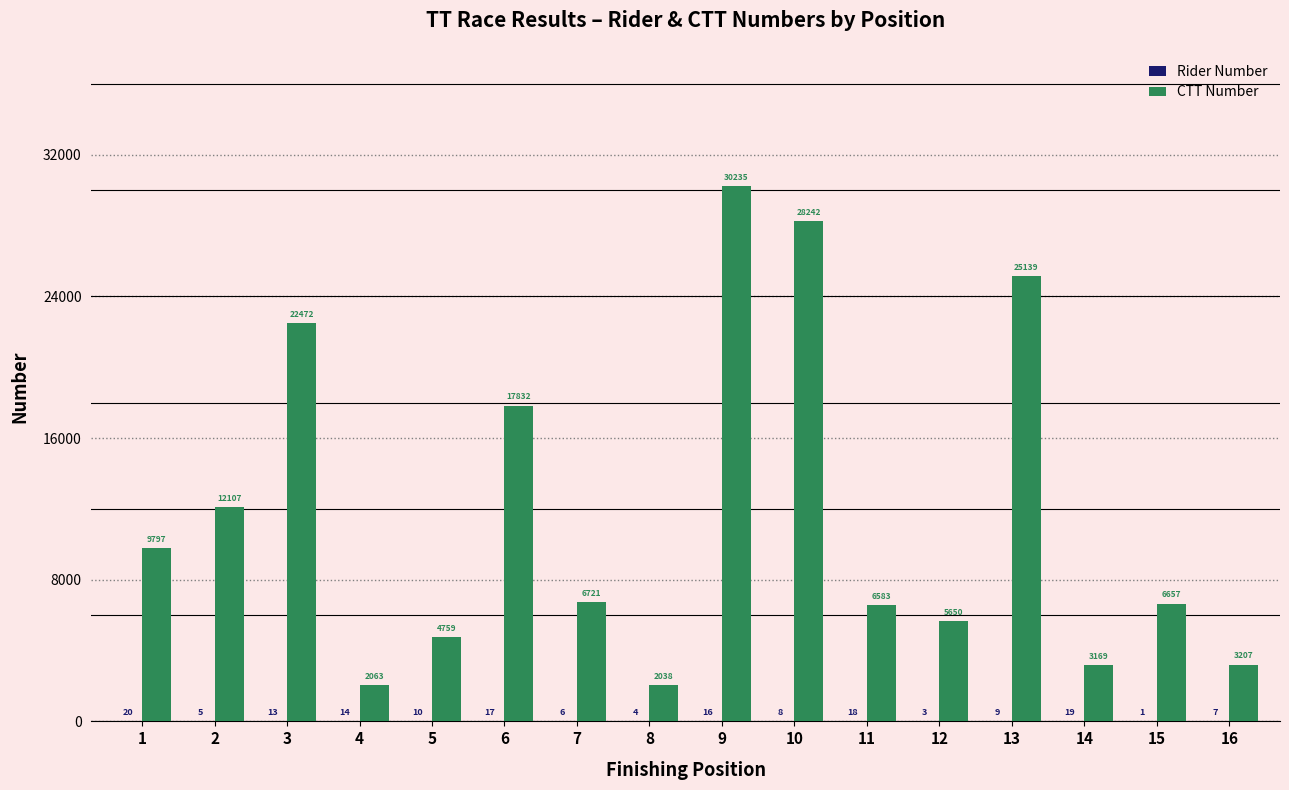

Between 3 and 14, which series saw the biggest shift?

CTT Number